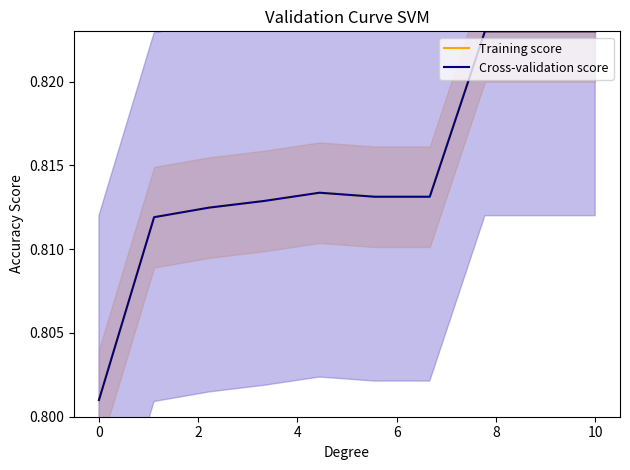

Between 0 and 7, which is larger?

7